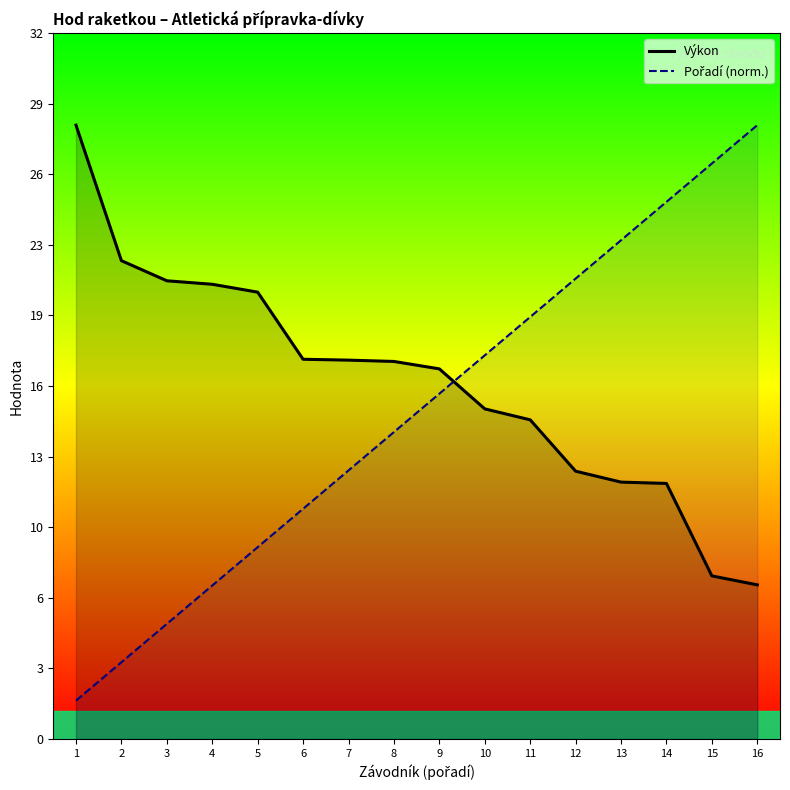

What is the sum of the Výkon values at 7 and 2?

39.2